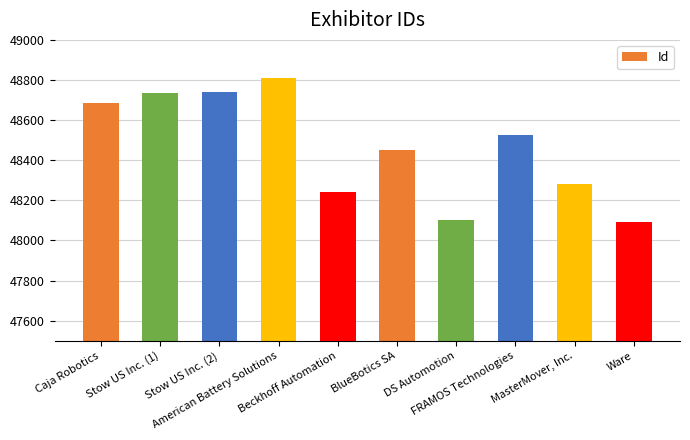

How many distinct data groups are displayed?

1